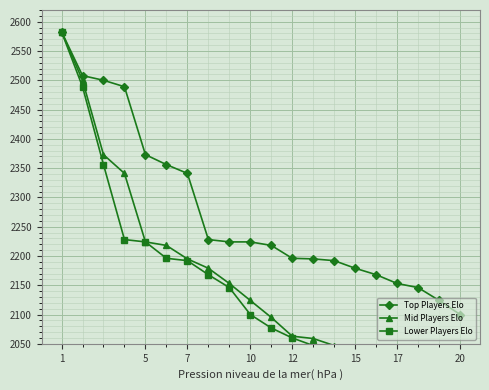

True or false: Top Players Elo has a value of 681 at 20.

False